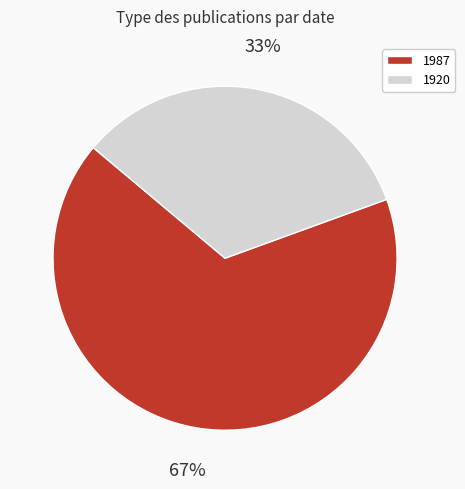

What is the majority slice?

1987